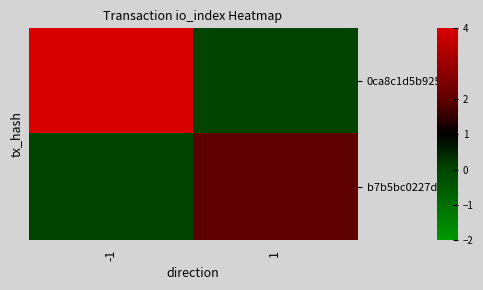

How many distinct data groups are displayed?

2